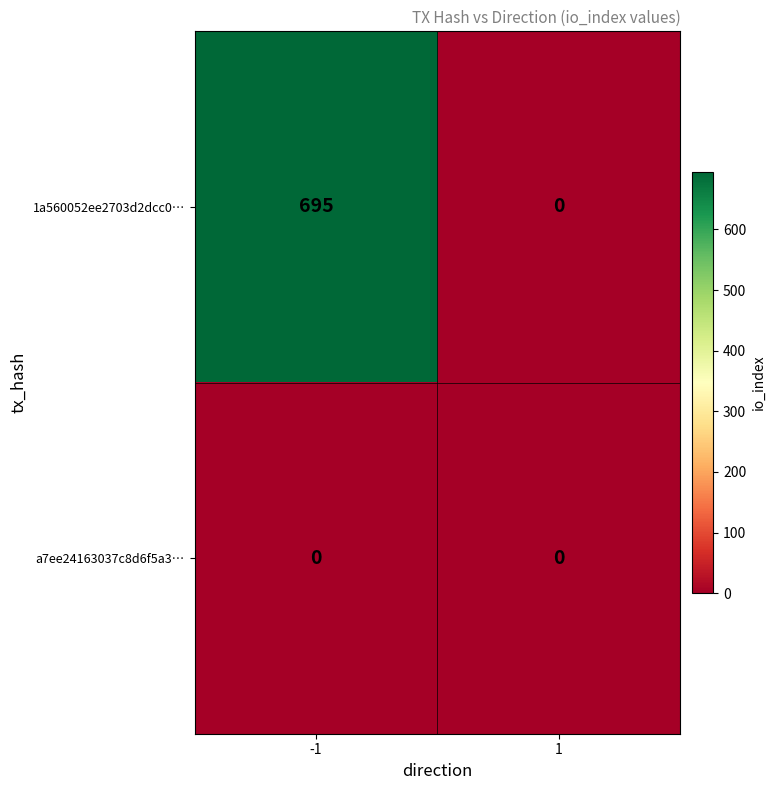

Reading right to left, extract all data points from this chart.

1a560052ee2703d2dcc0…: 0	695
a7ee24163037c8d6f5a3…: 0	0